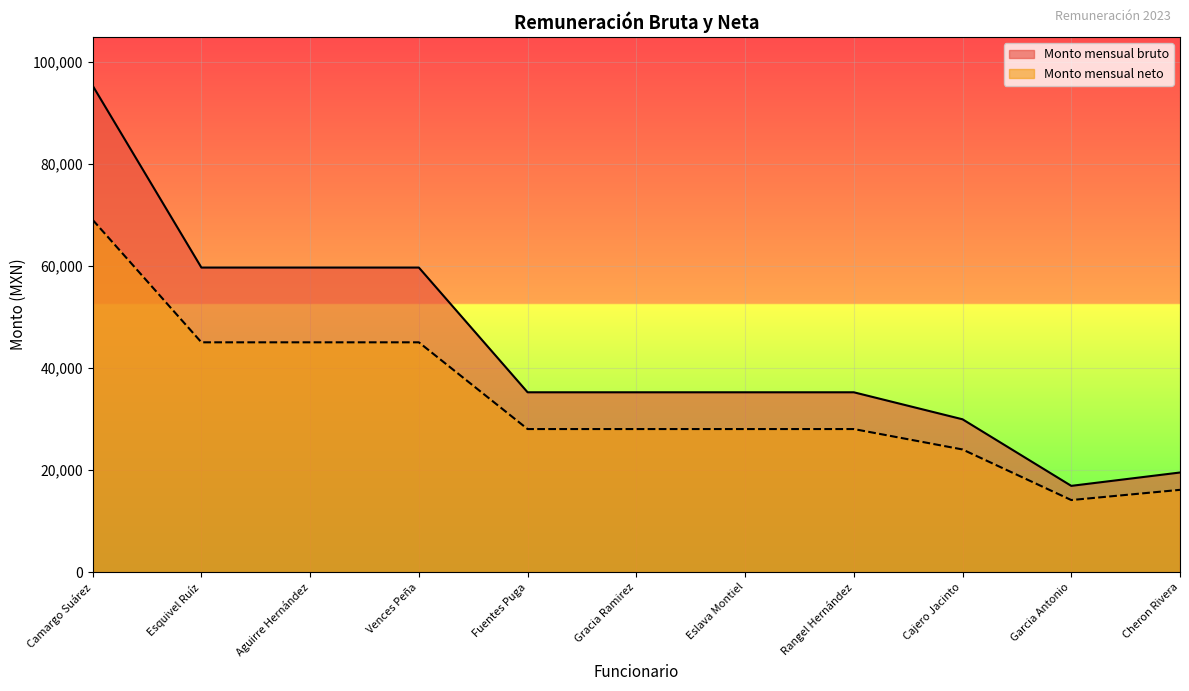

List the series in order of their overall mean, lowest first.

Monto mensual neto, Monto mensual bruto